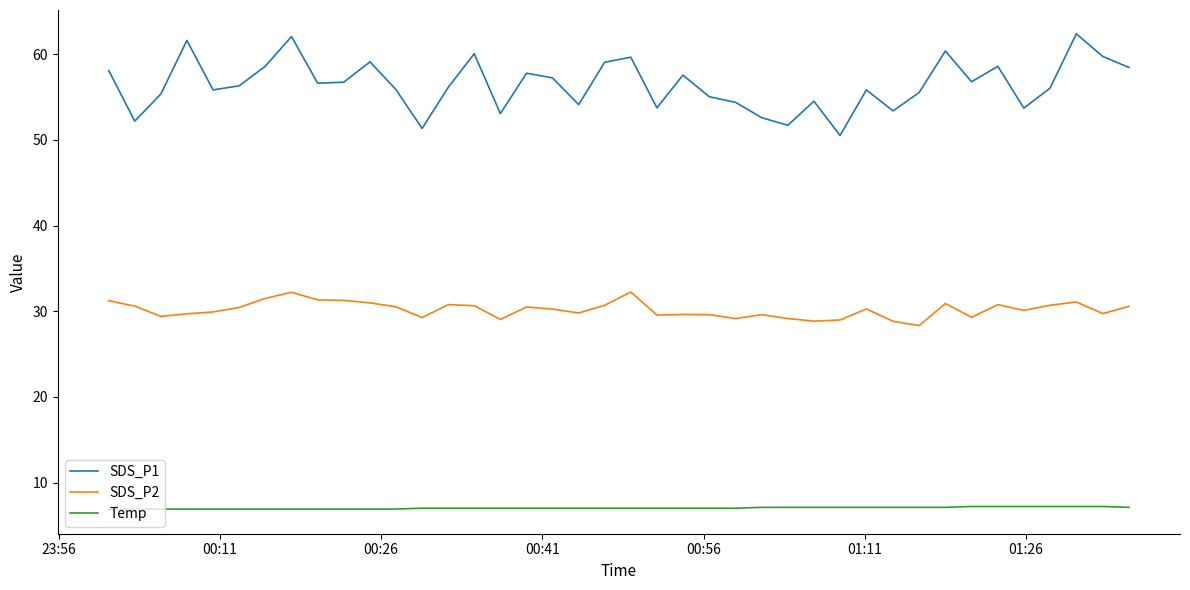

Which series has the widest spread of values?

SDS_P1